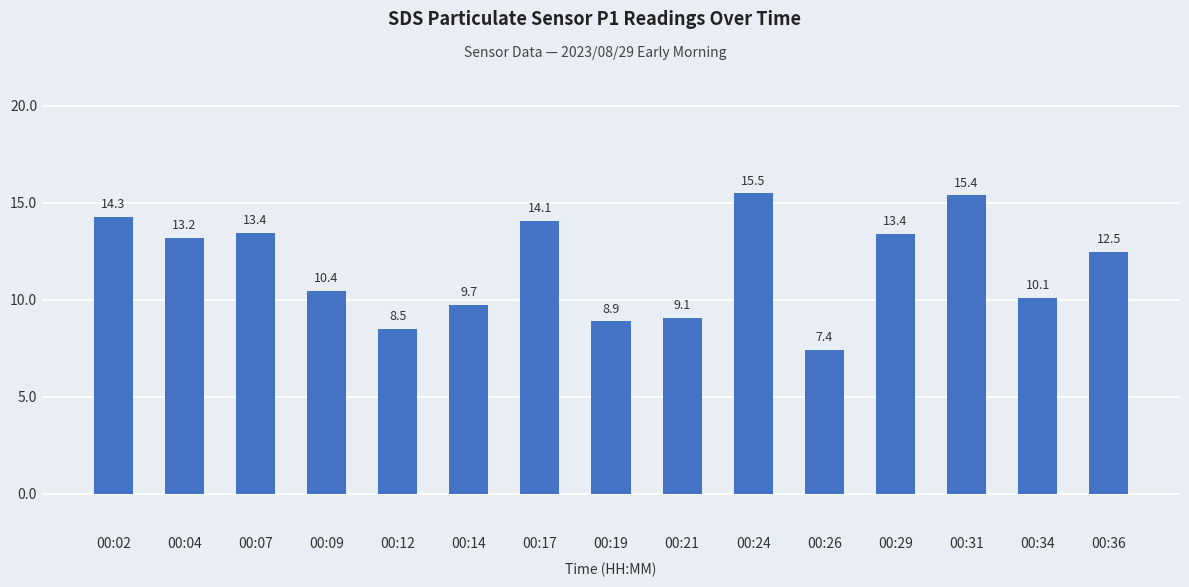

Approximately how many times larger is the value at 00:29 compared to 00:24?

0.9